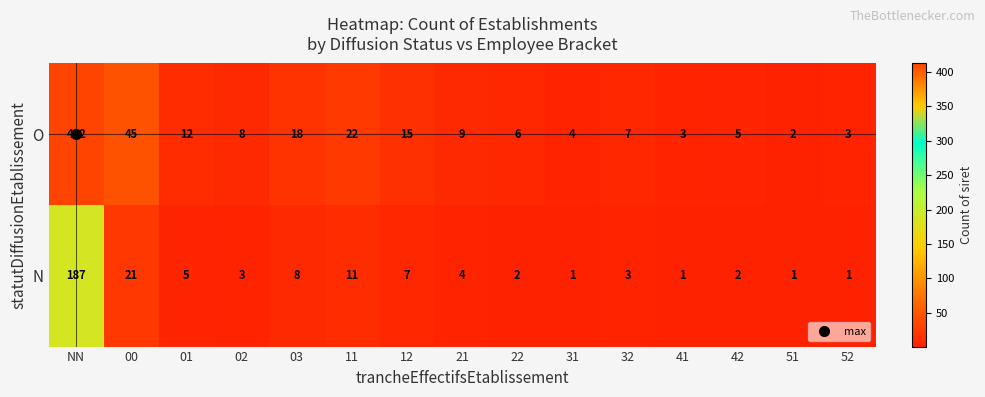

True or false: N has a value of 31 at 00.

False